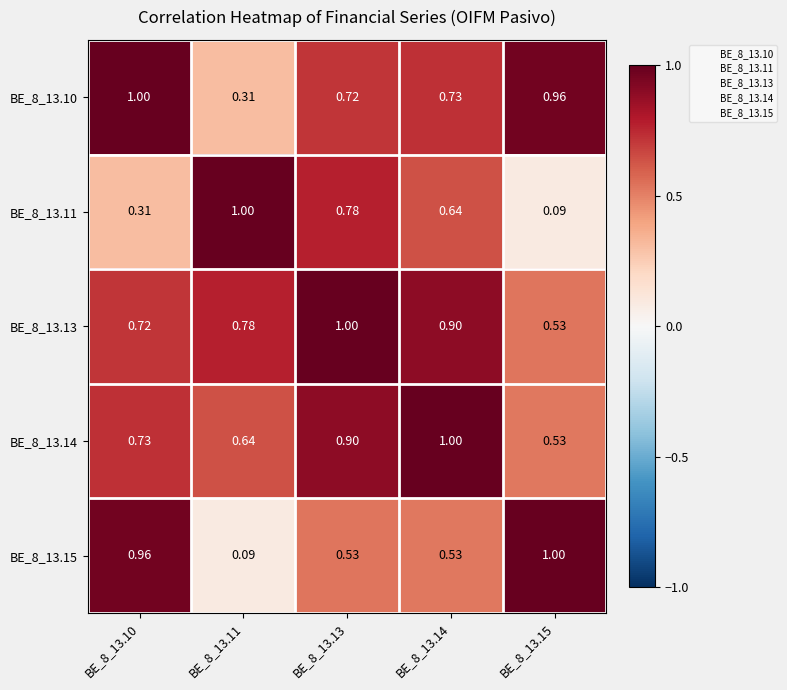

At BE_8_13.14, list the series in order from largest to smallest.

BE_8_13.14, BE_8_13.13, BE_8_13.10, BE_8_13.11, BE_8_13.15